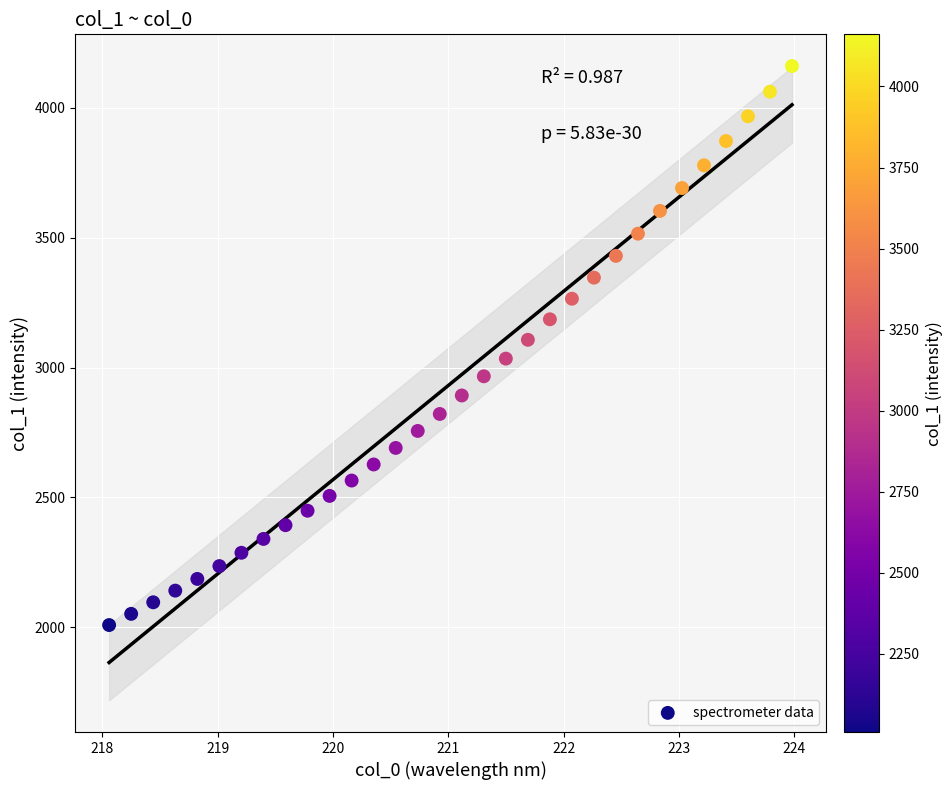

What is the range of Y values (max minus min)?

2152.5